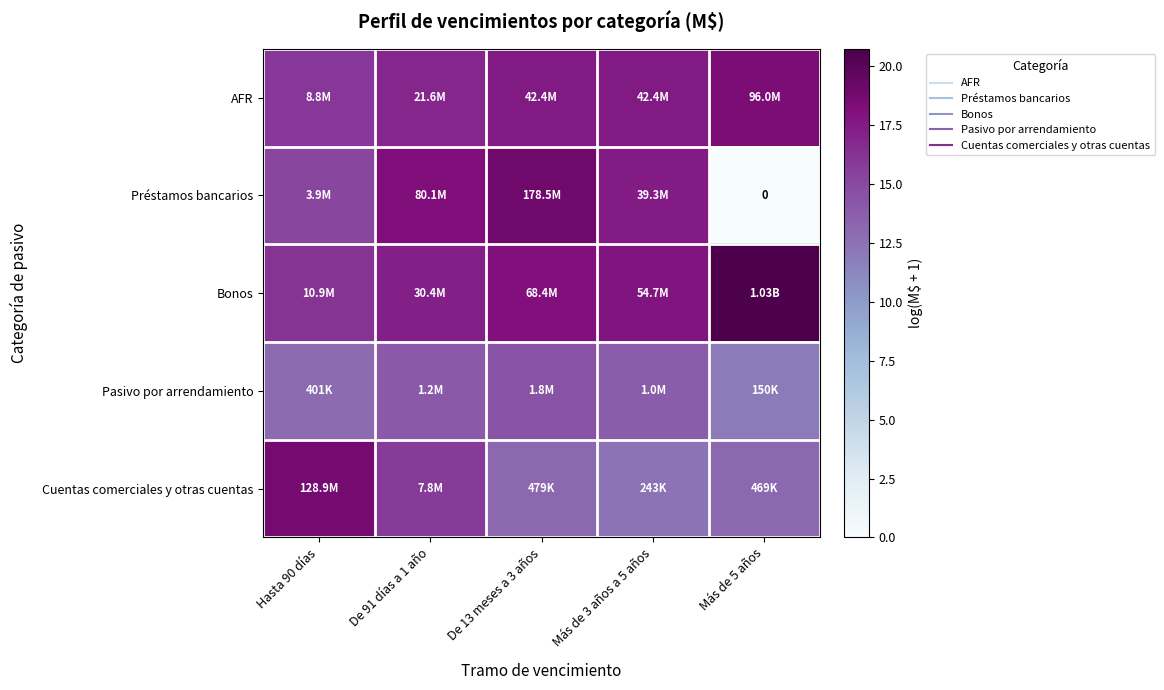

What is the difference between the highest and lowest values at Hasta 90 días?

5.8